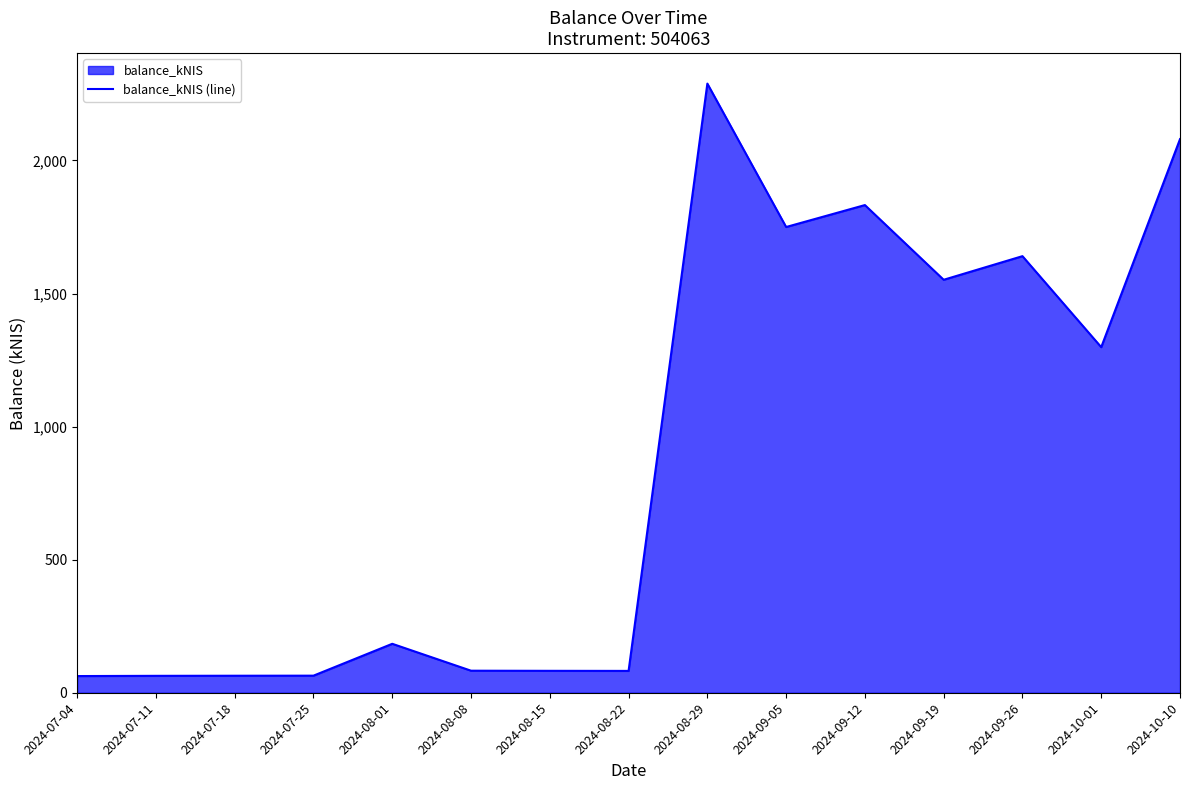

The value at 2024-08-01 is 183.9. True or false?

True